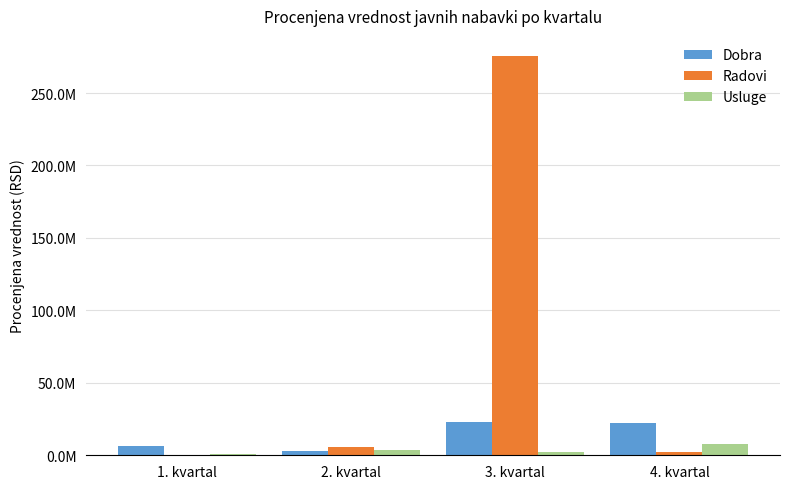

Does the chart contain stacked bars?

No